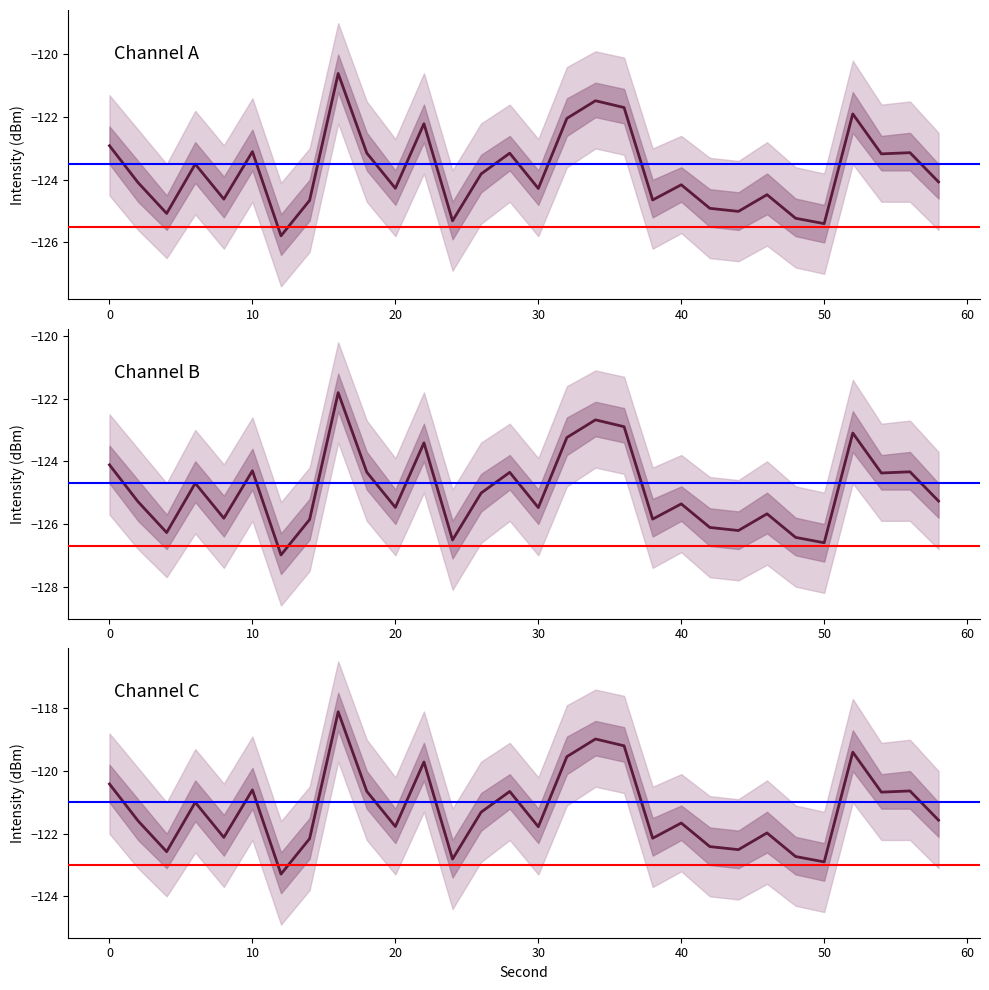

Which category has the lowest value in the intensity_mid series?

12